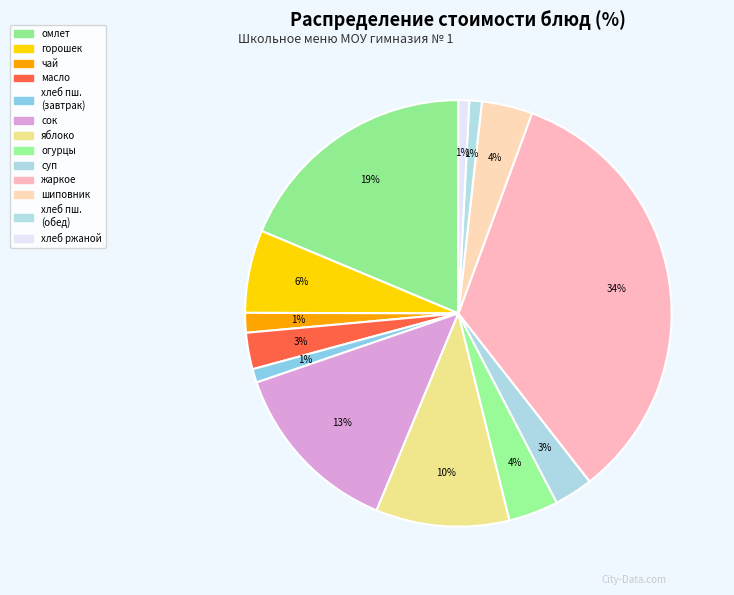

Count the number of slices in the pie.

13